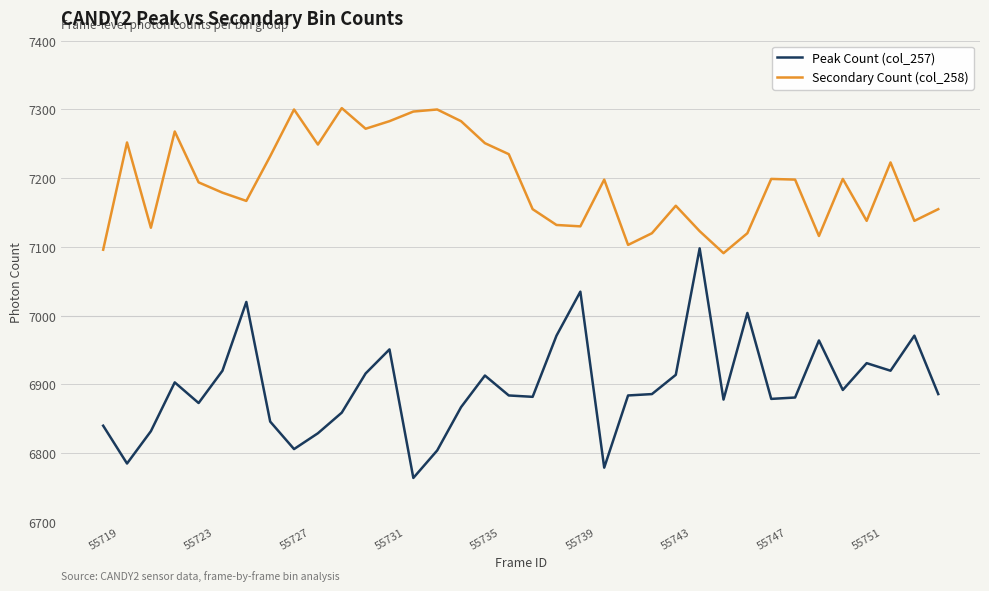

What is the difference between the maximum and minimum values in the Secondary Count (col_258) series?

211